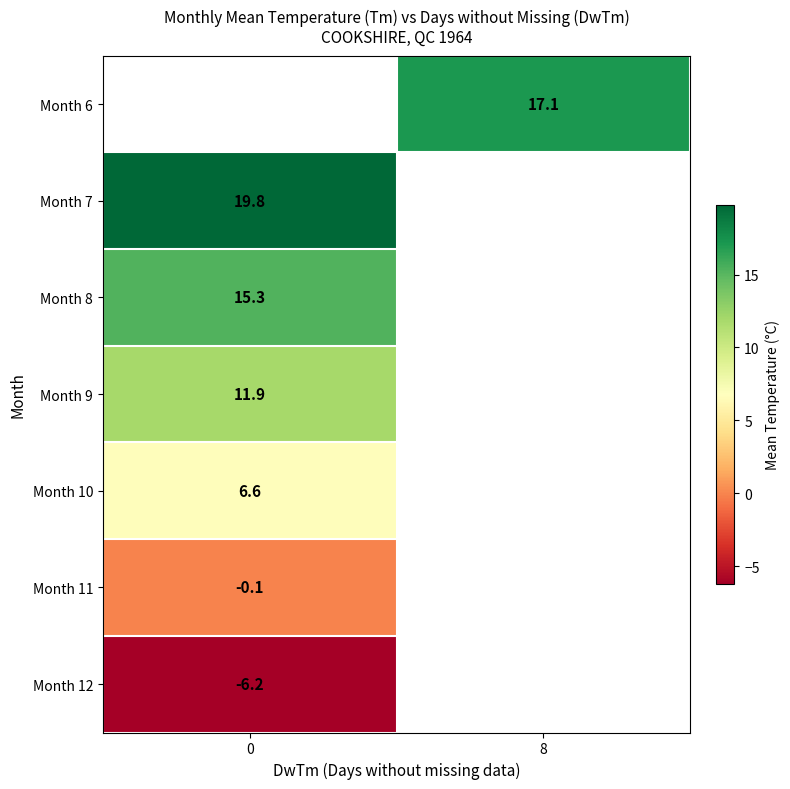

True or false: Month 7 has a value of 35.3 at 0.

False